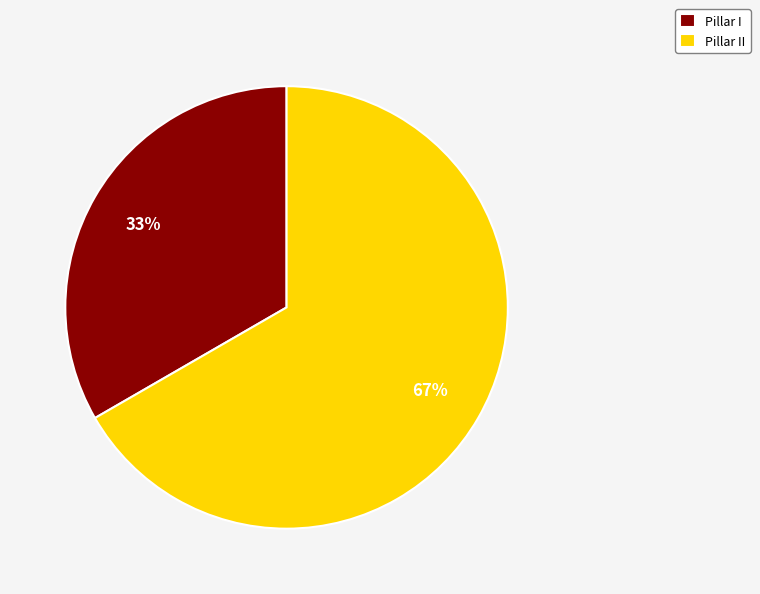

What is the majority slice?

Pillar II